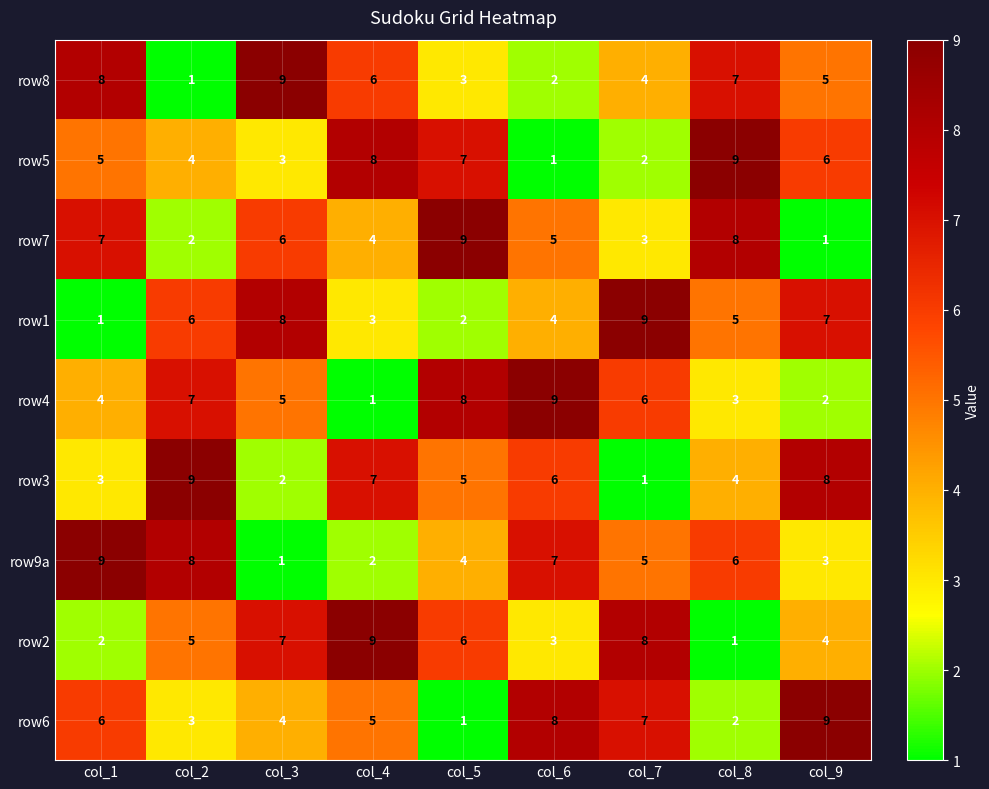

What is the spread (max minus min) of values at col_3?

8